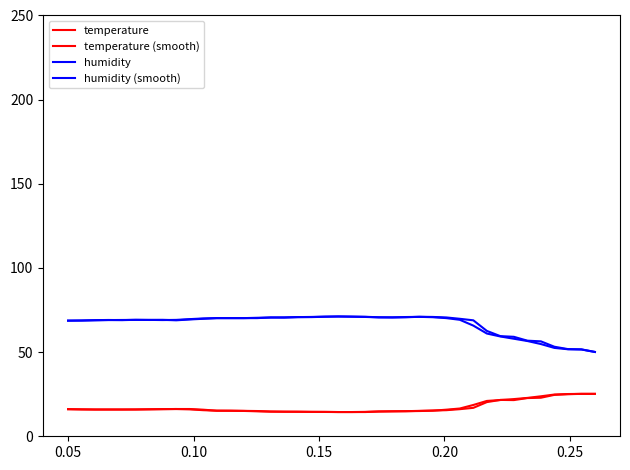

True or false: temperature and humidity (smooth) cross at least once.

False